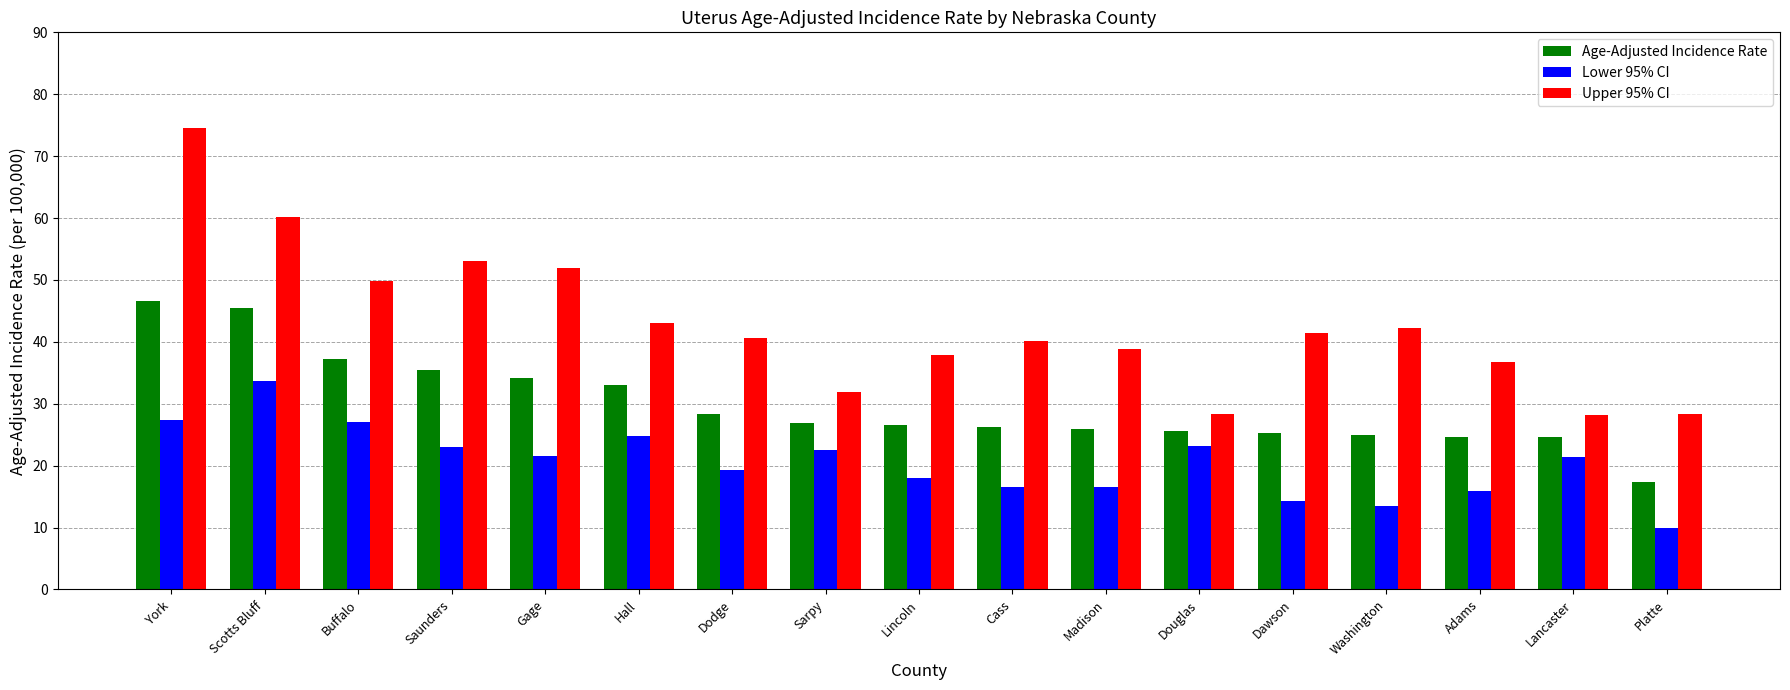

What is the difference between the second highest and second lowest values in the Age-Adjusted Incidence Rate series?

20.8